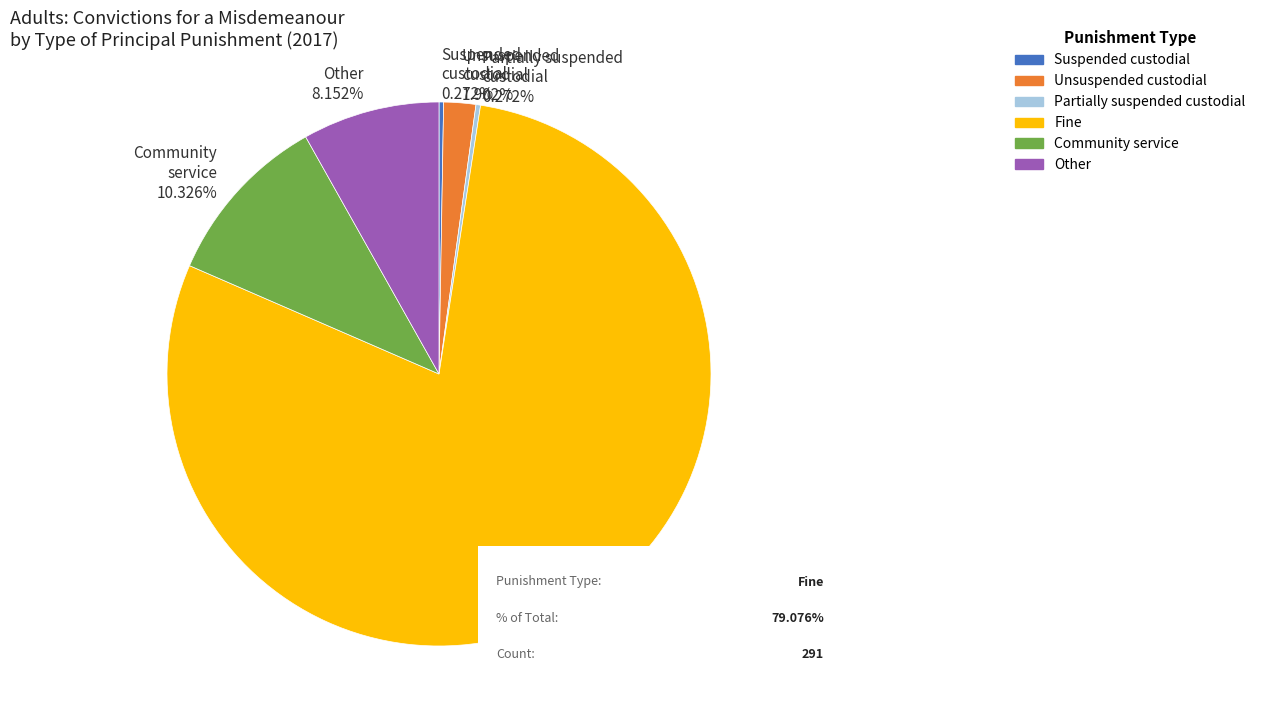

What is the ratio of the value at Fine 79.076% to the value at Community service 10.326%?

7.7